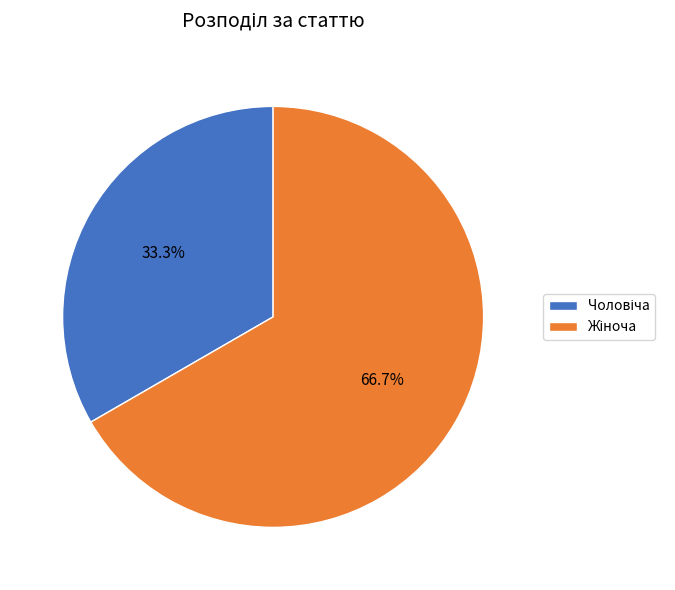

Does any single category account for the majority?

Yes